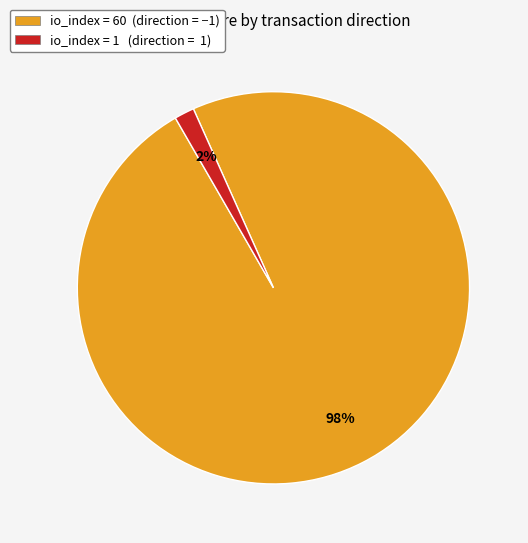

To the nearest percent, what is the average slice percentage?

50%